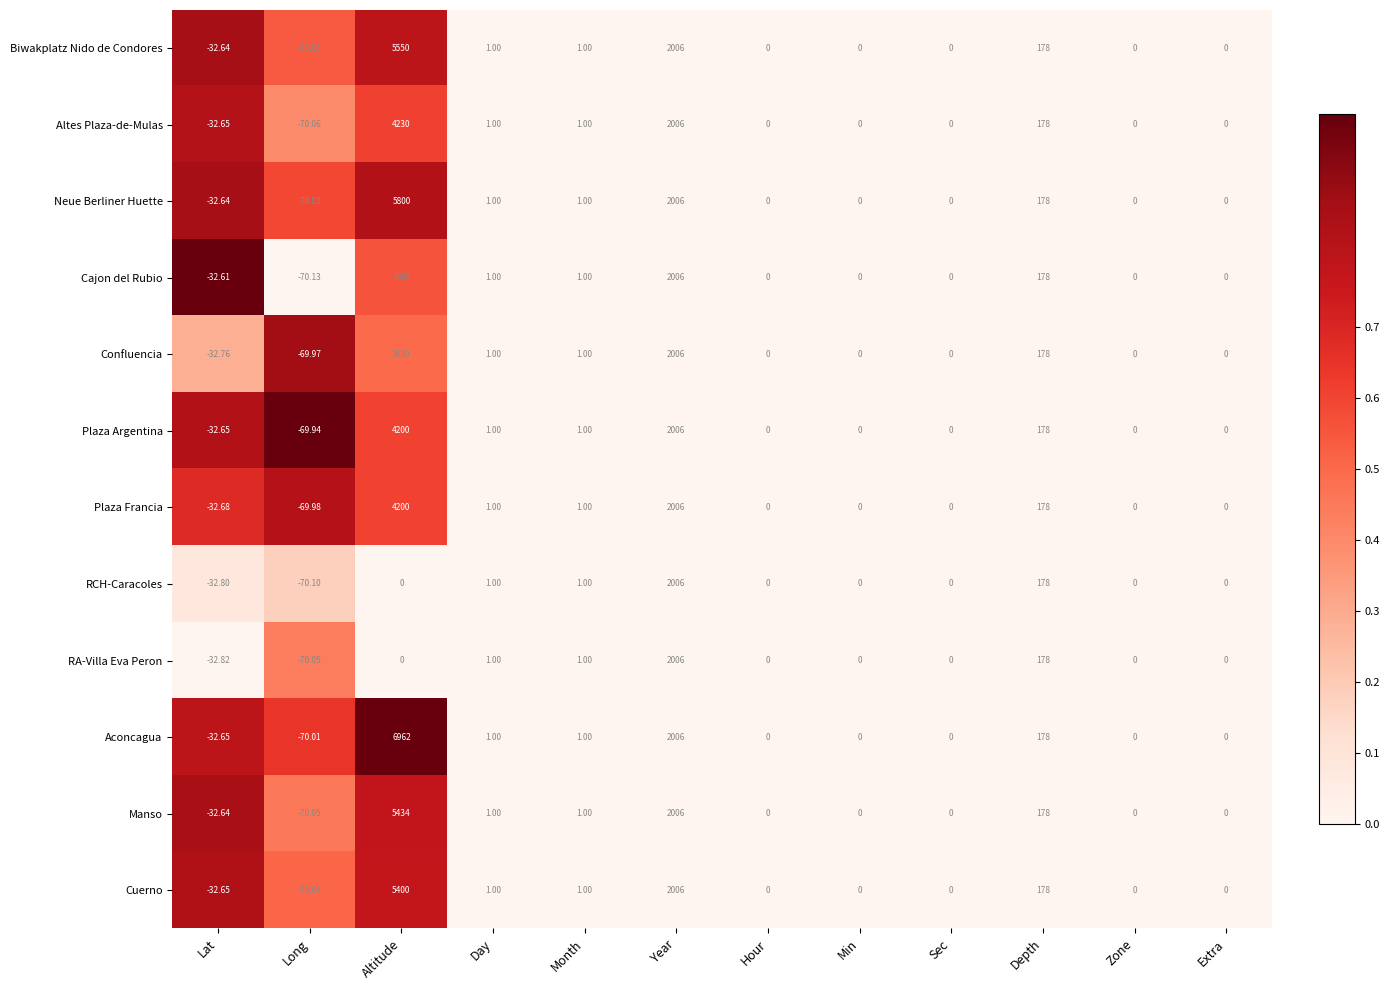

Where does the Cuerno series first go above 0?

Altitude